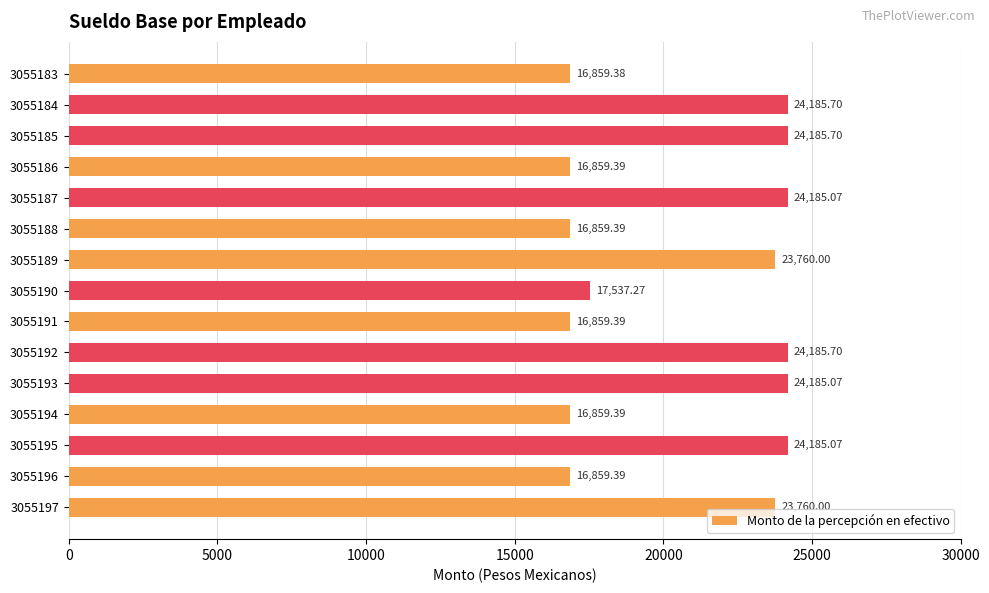

What is the difference between the maximum and minimum values?

7326.3